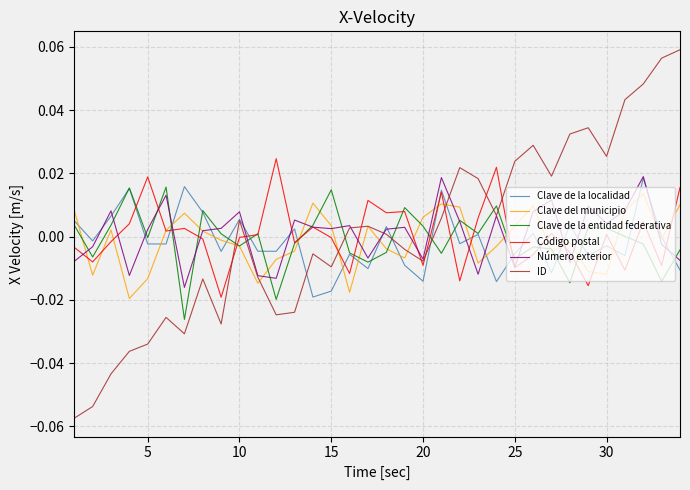

Which series has the widest spread of values?

ID